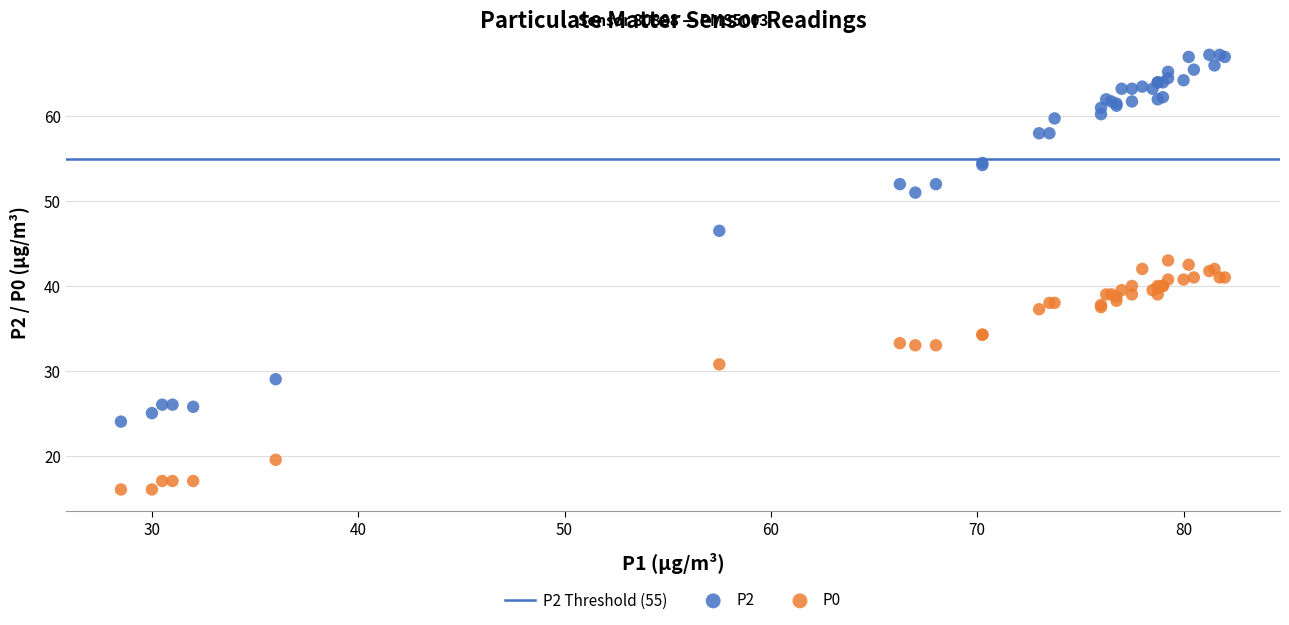

What is the X range (max minus min) for the scatter plot?

53.5